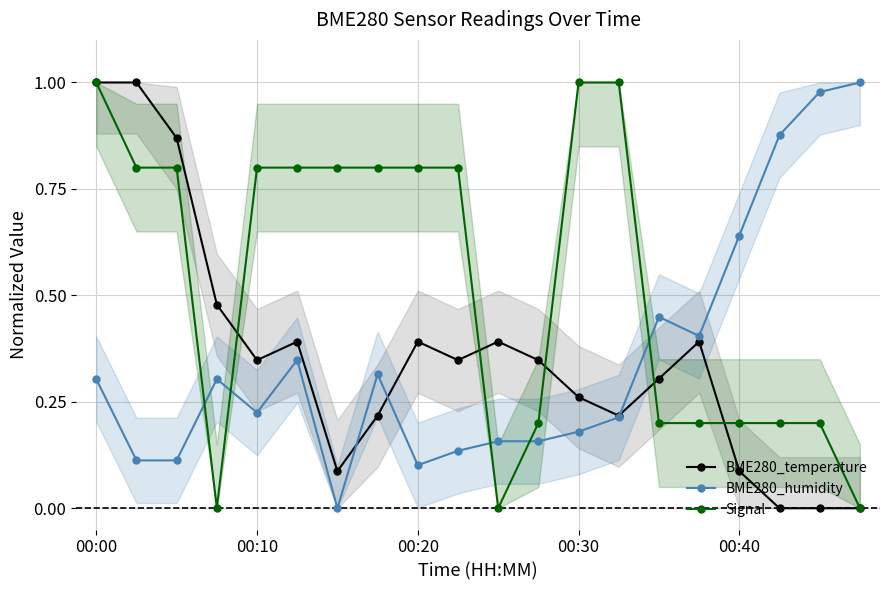

Reading left to right, list all the values displayed in this chart.

BME280_temperature: 1.0	1.0	0.9	0.5	0.3	0.4	0.1	0.2	0.4	0.3	0.4	0.3	0.3	0.2	0.3	0.4	0.1	0.0	0.0	0.0
BME280_humidity: 0.3	0.1	0.1	0.3	0.2	0.3	0.0	0.3	0.1	0.1	0.2	0.2	0.2	0.2	0.4	0.4	0.6	0.9	1.0	1.0
Signal: 1.0	0.8	0.8	0.0	0.8	0.8	0.8	0.8	0.8	0.8	0.0	0.2	1.0	1.0	0.2	0.2	0.2	0.2	0.2	0.0